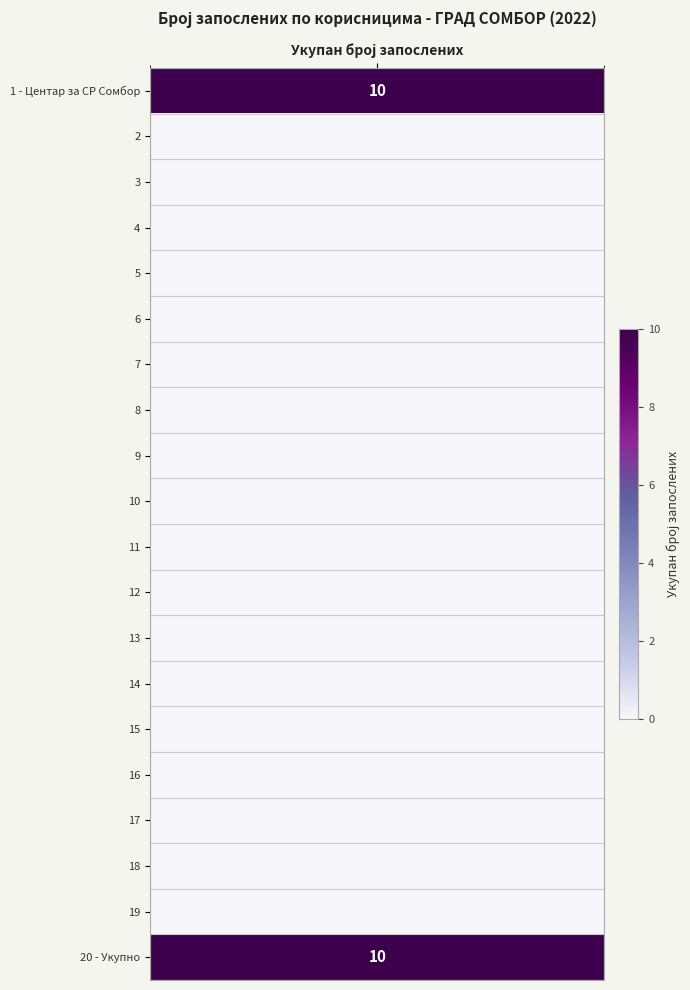

The chart shows a value of 7 at 8. True or false?

False